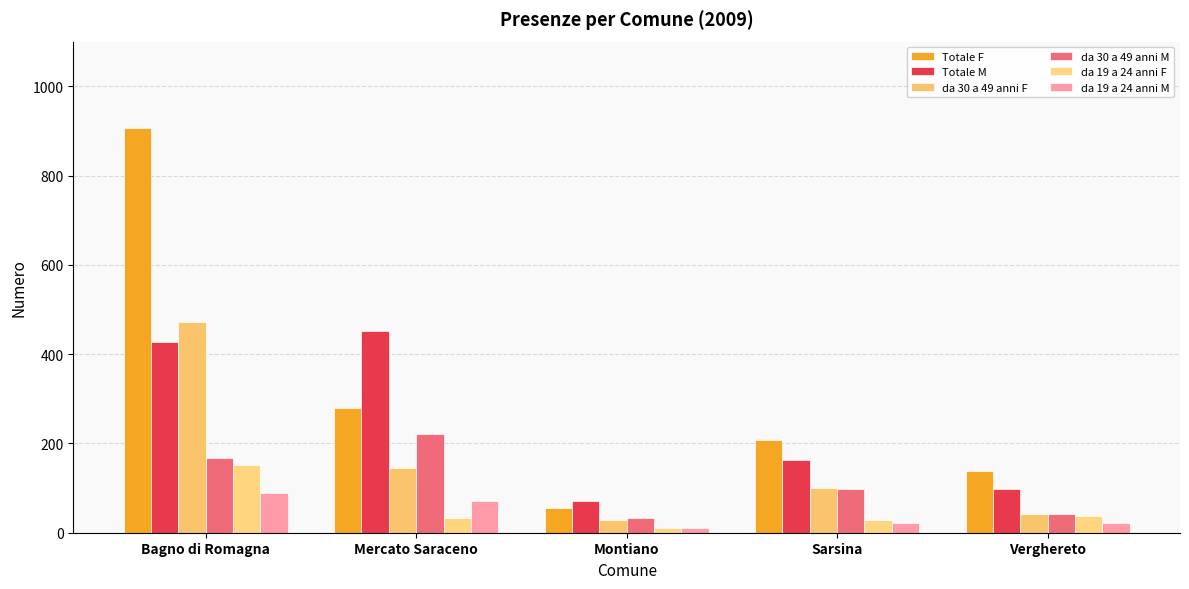

How many data points in da 30 a 49 anni F are less than 100?

2